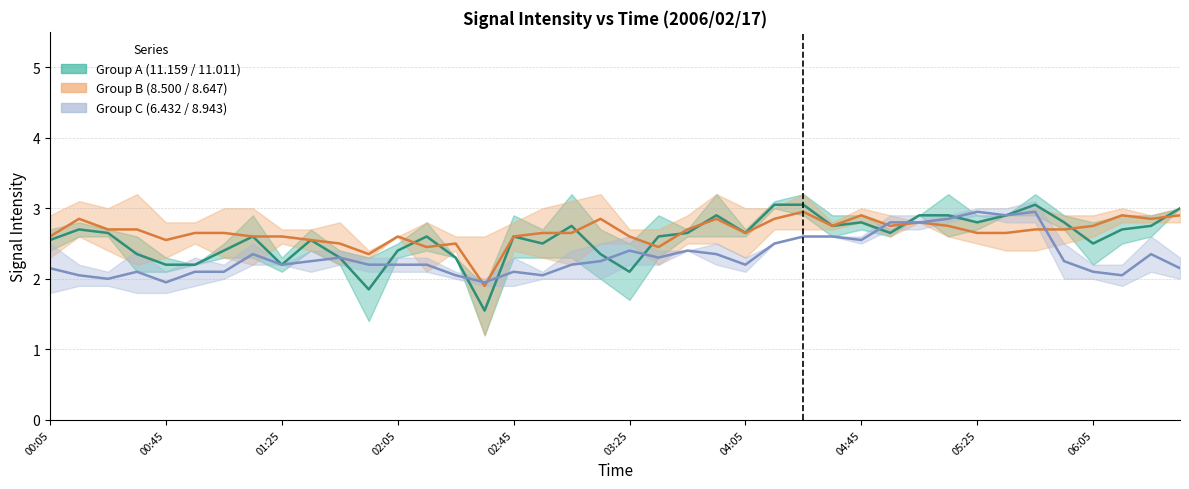

List the series in order of their overall mean, lowest first.

Group C (6.432 / 8.943) (mid), Group A (11.159 / 11.011) (mid), Group B (8.500 / 8.647) (mid)